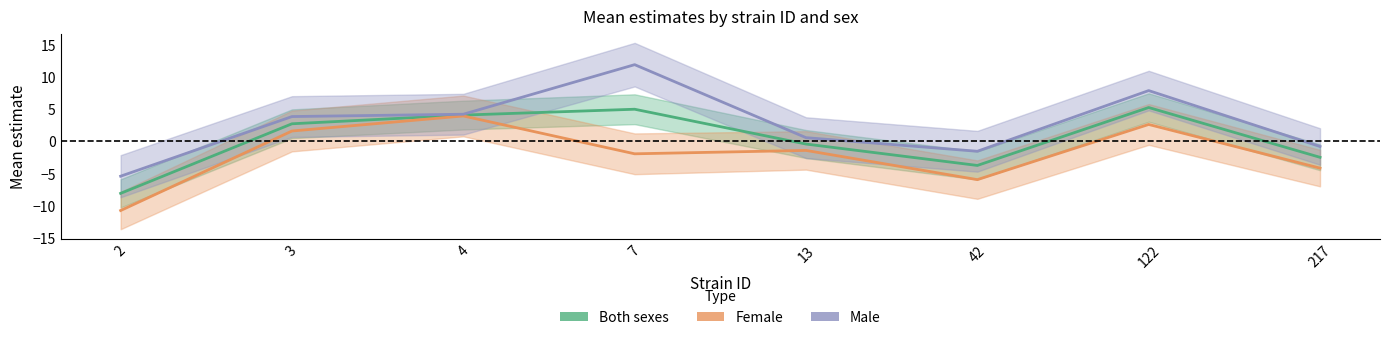

List the labels in order of Female value, largest first.

4, 122, 3, 13, 7, 217, 42, 2